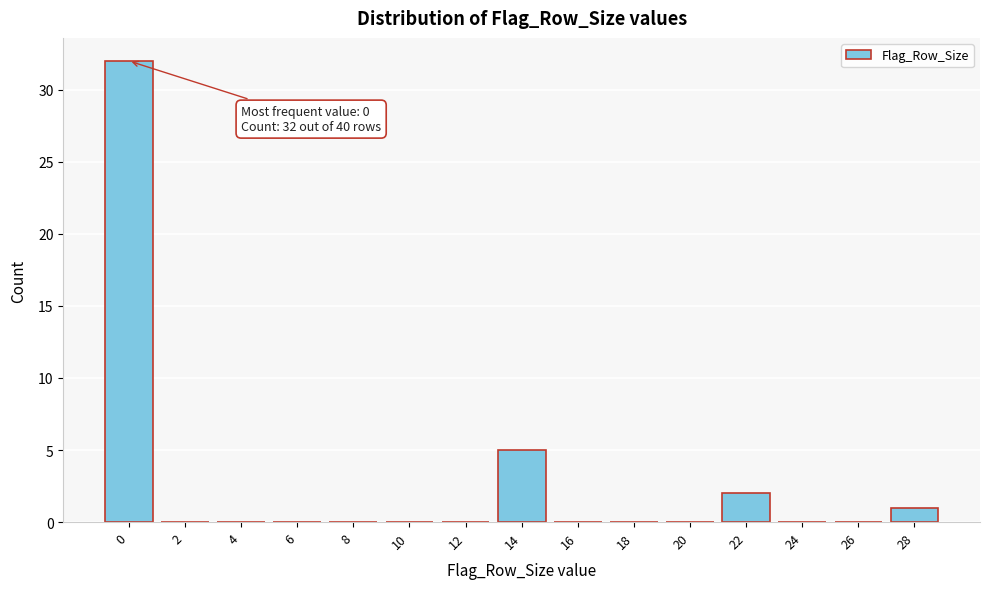

Reading left to right, extract all data points from this chart.

0=32	2=0	4=0	6=0	8=0	10=0	12=0	14=5	16=0	18=0	20=0	22=2	24=0	26=0	28=1